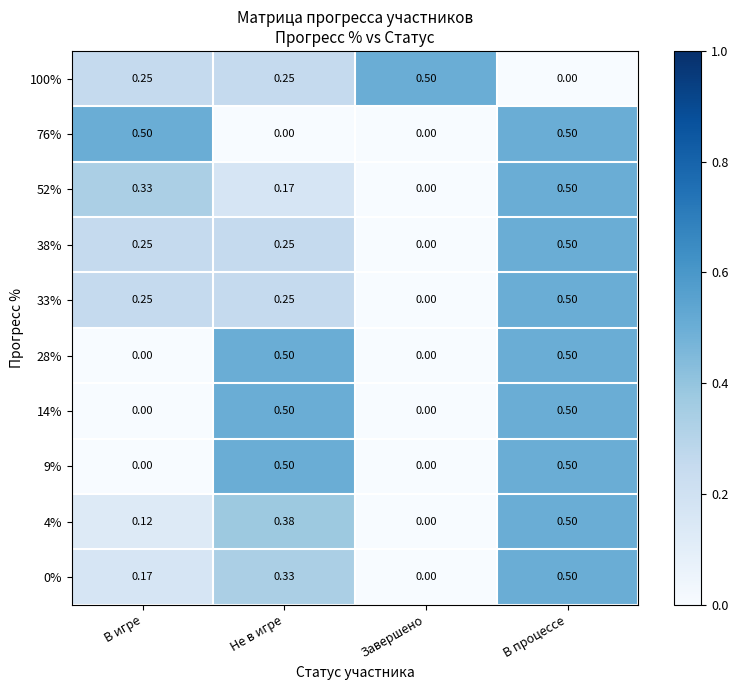

What is the total value across all series at В игре?

1.9